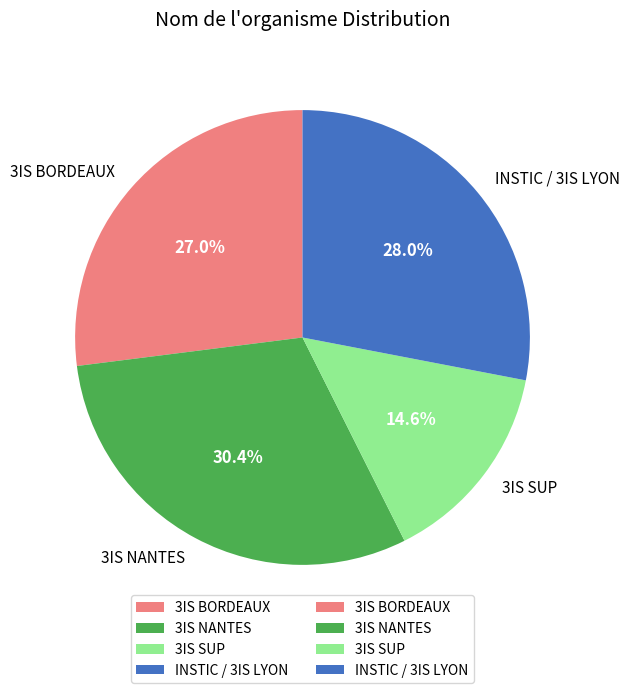

How many segments does this pie chart have?

4